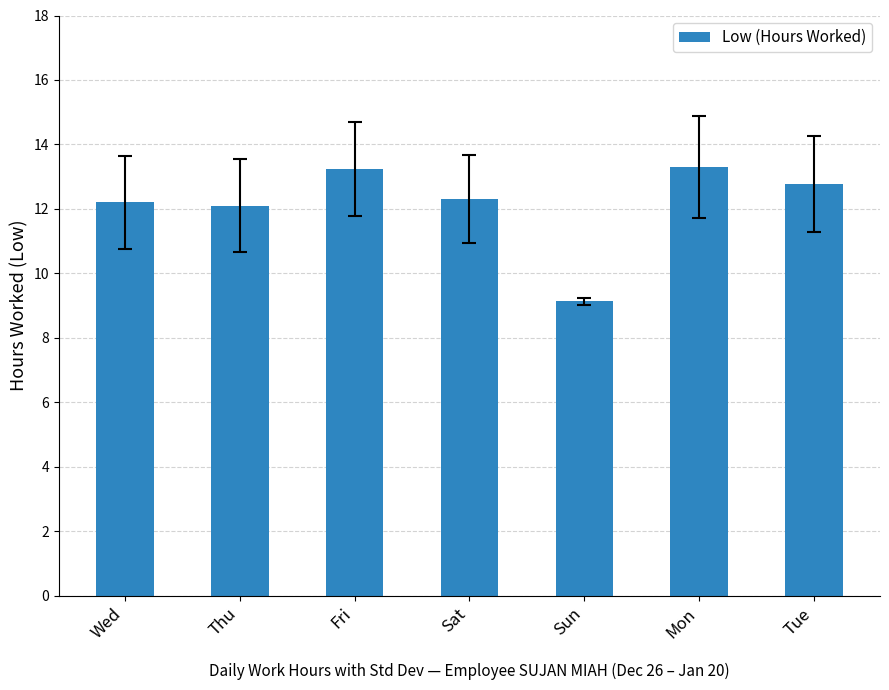

Between Fri and Sun, which is larger?

Fri